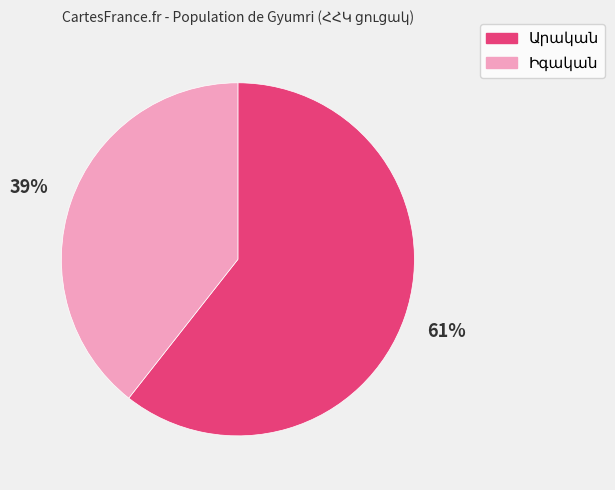

How many slices are in this pie chart?

2